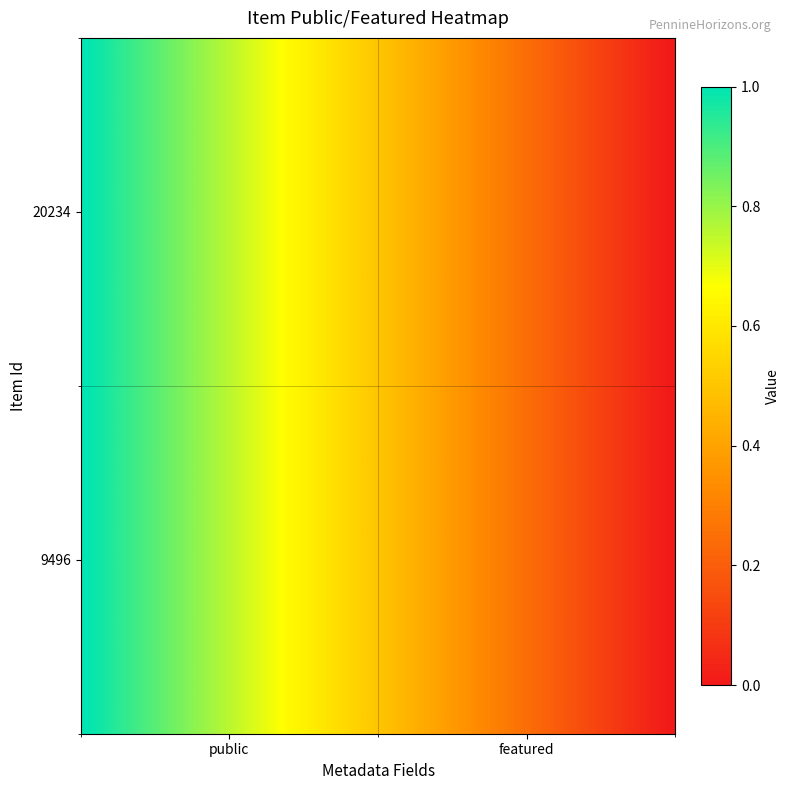

Which series has the widest spread of values?

20234